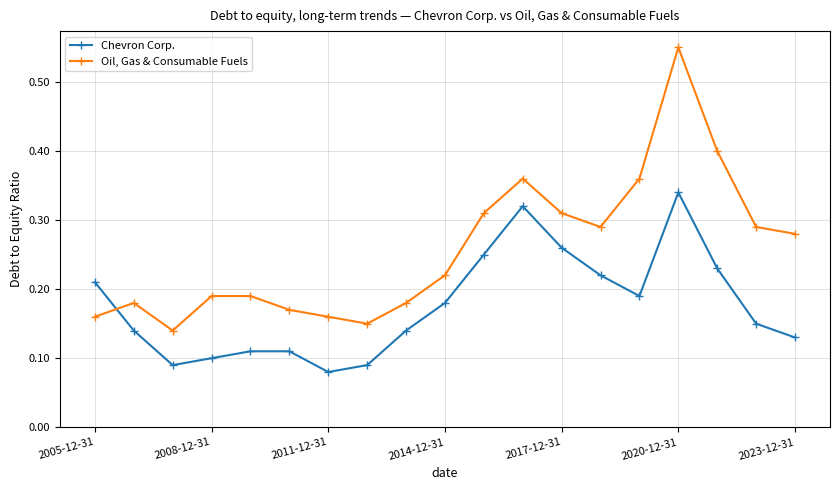

At how many categories does at least one series exceed 0?

19